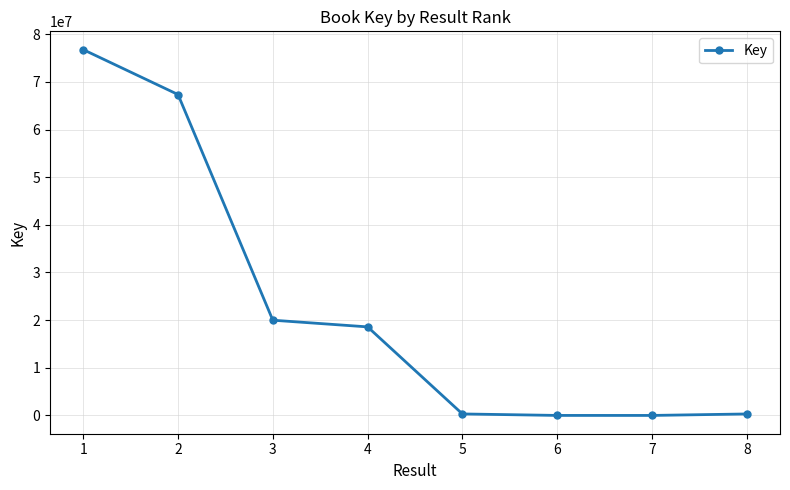

Where is the data nearest to the value 38385305?

3